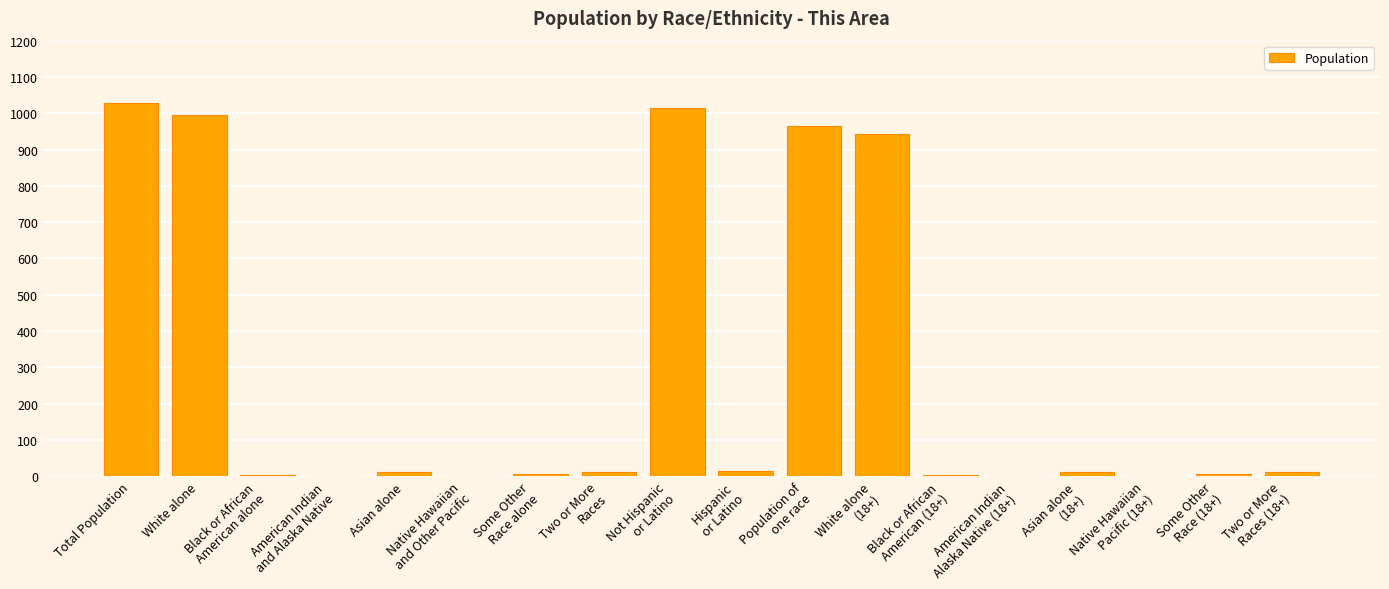

How many categories are shown in the chart?

18